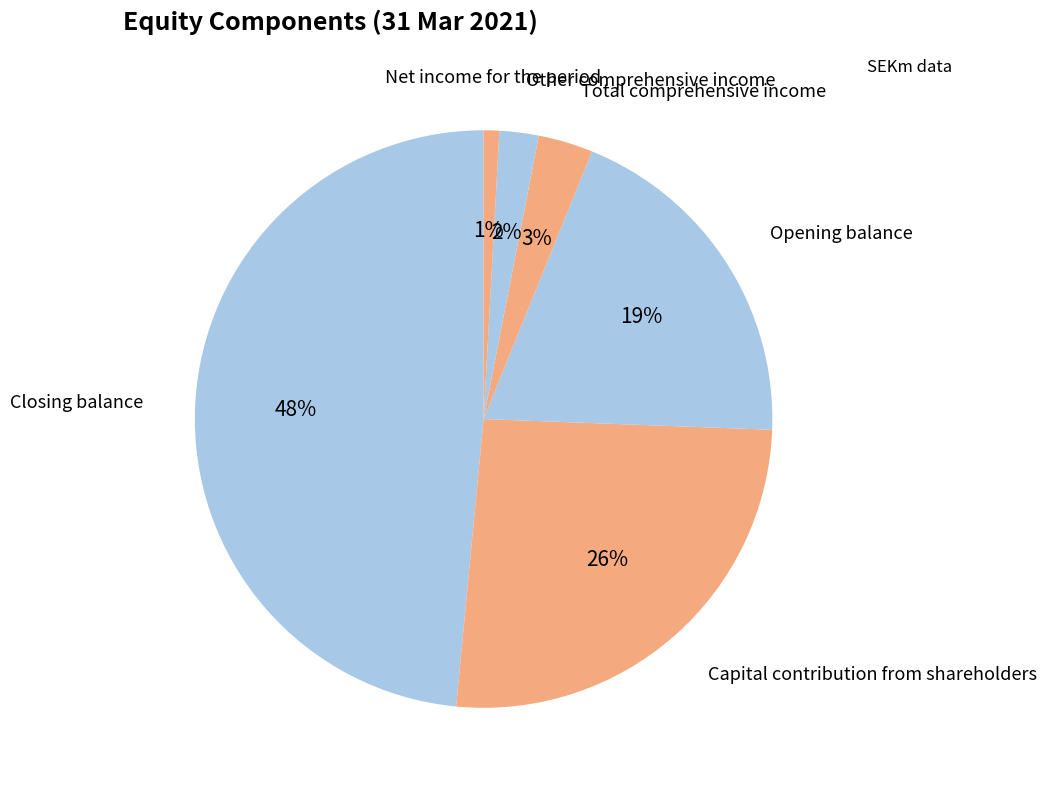

Count the number of slices in the pie.

6